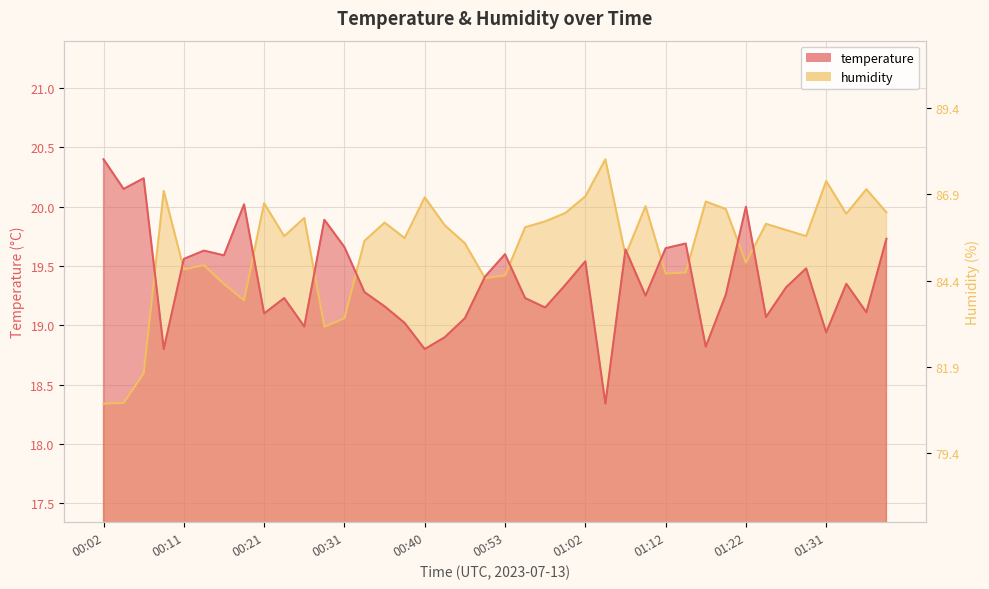

What is the sum of the temperature values at 00:02 and 00:19?

40.4